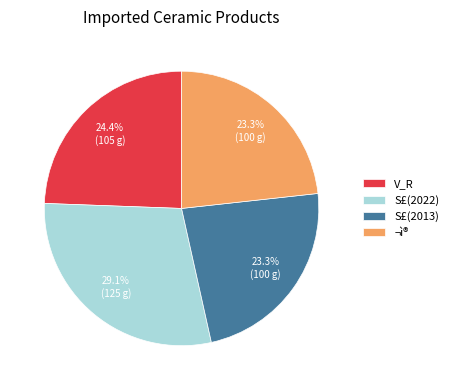

True or false: S£(2022) accounts for 24% of the total.

False